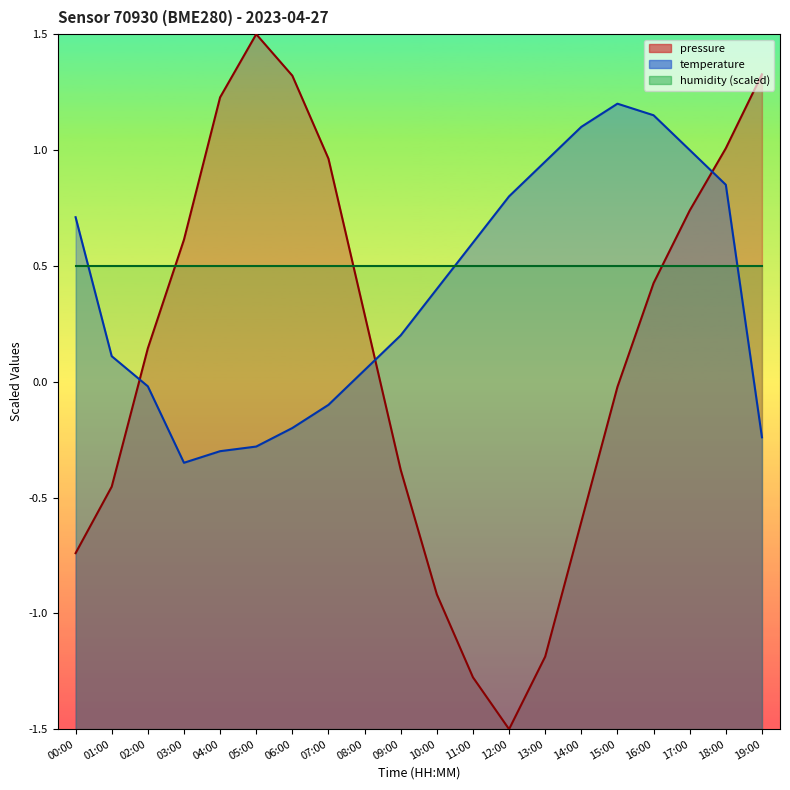

Between 01:00 and 05:00, which is larger?

05:00